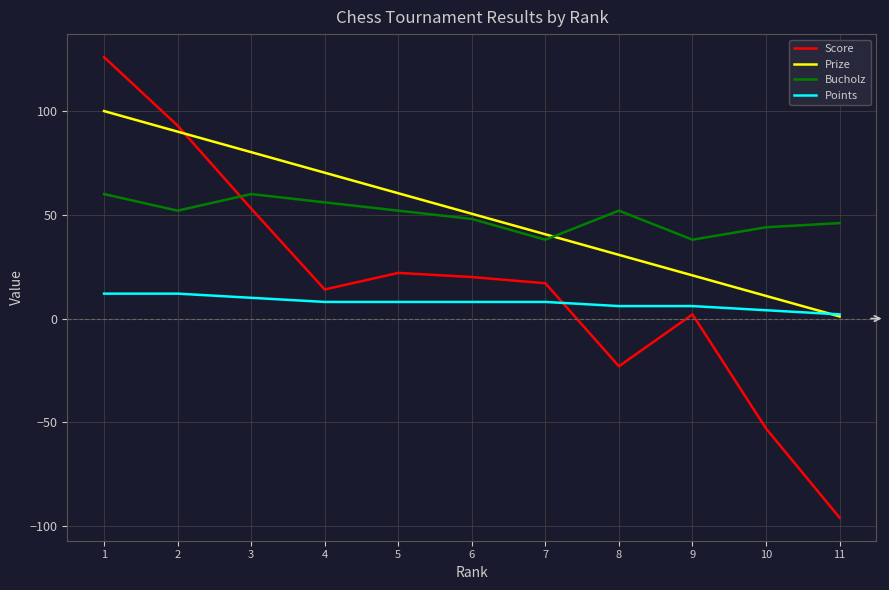

What is the difference between the highest and lowest values at 4?

62.3